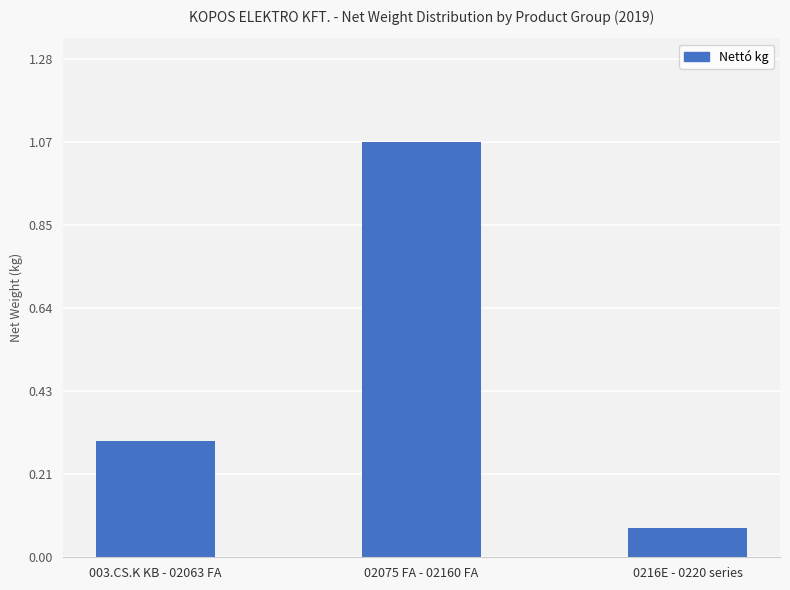

Where is the data nearest to the value 0?

0216E - 0220 series